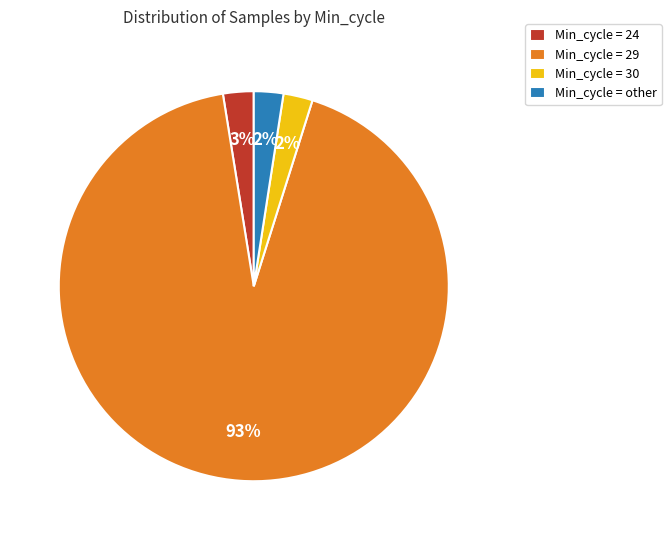

Is there a majority slice in this chart?

Yes